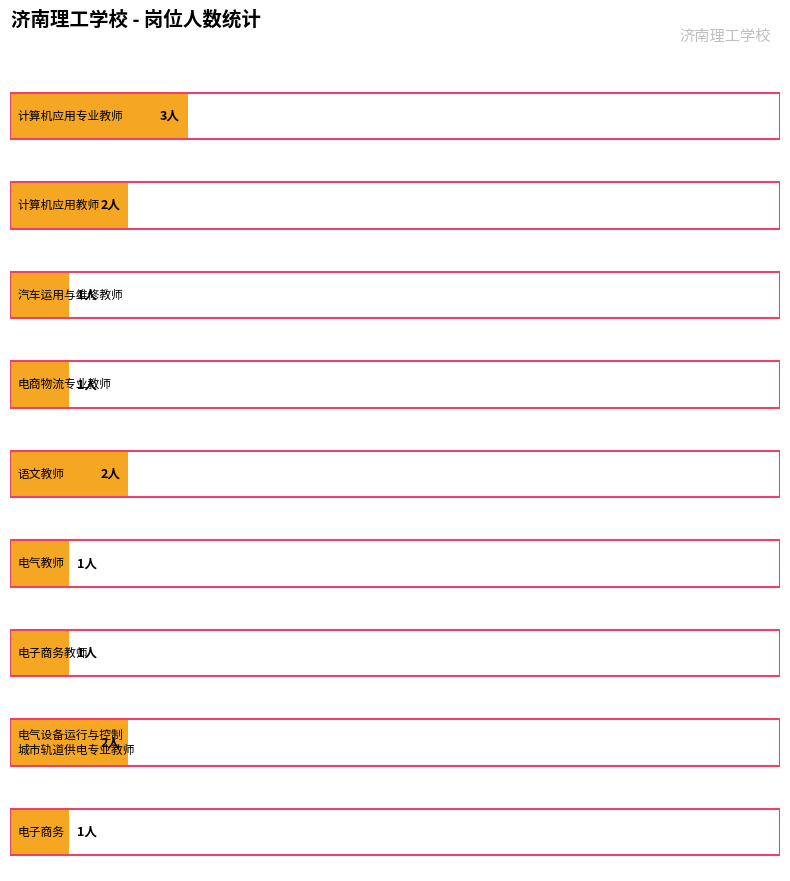

What is the value of the 3rd bar from the left?

1